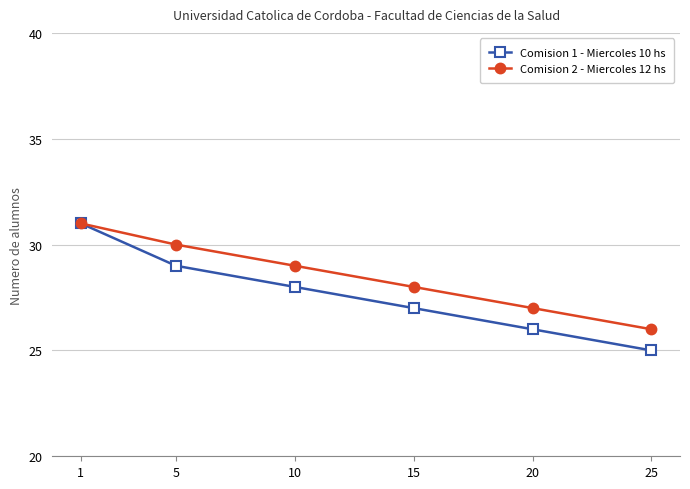

Where is Comision 2 - Miercoles 12 hs nearest to the value 28?

15